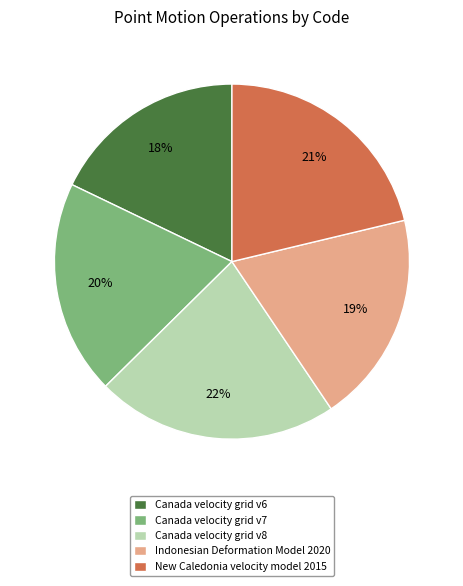

True or false: Canada velocity grid v6 accounts for 18% of the total.

True